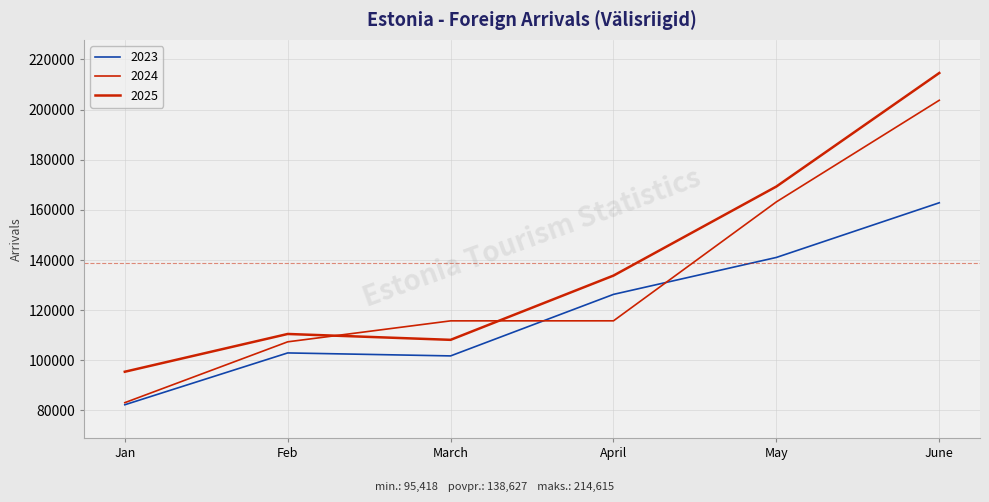

Which series changed the most between April and May?

2024